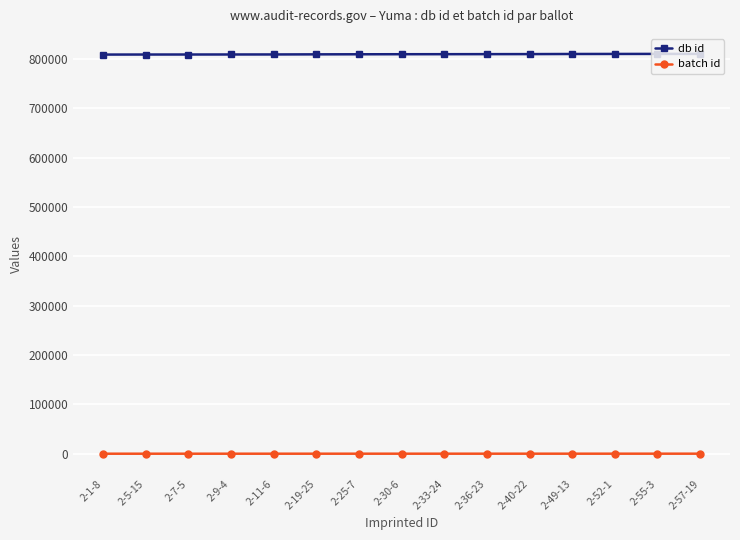

Is the value of db id at 2-9-4 greater than the value of batch id at 2-19-25?

Yes